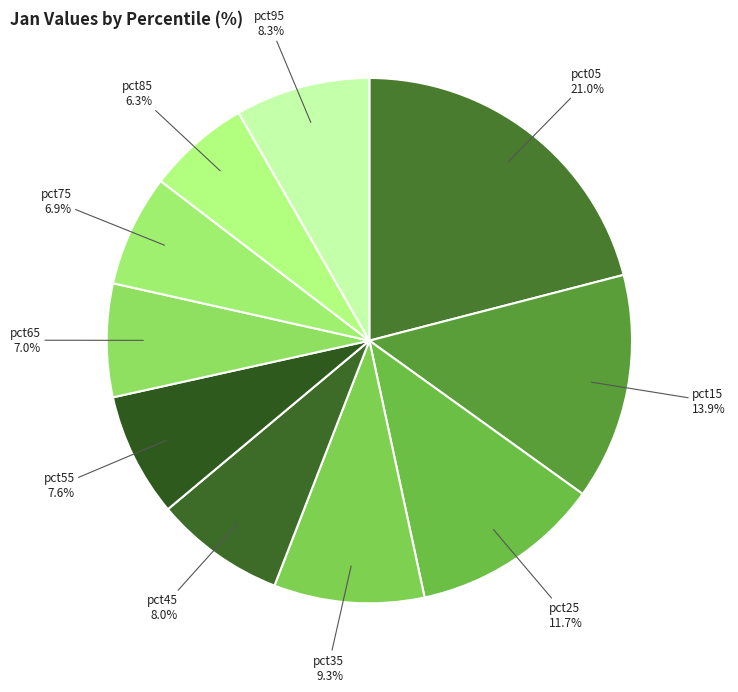

Which slice is the smallest?

pct85